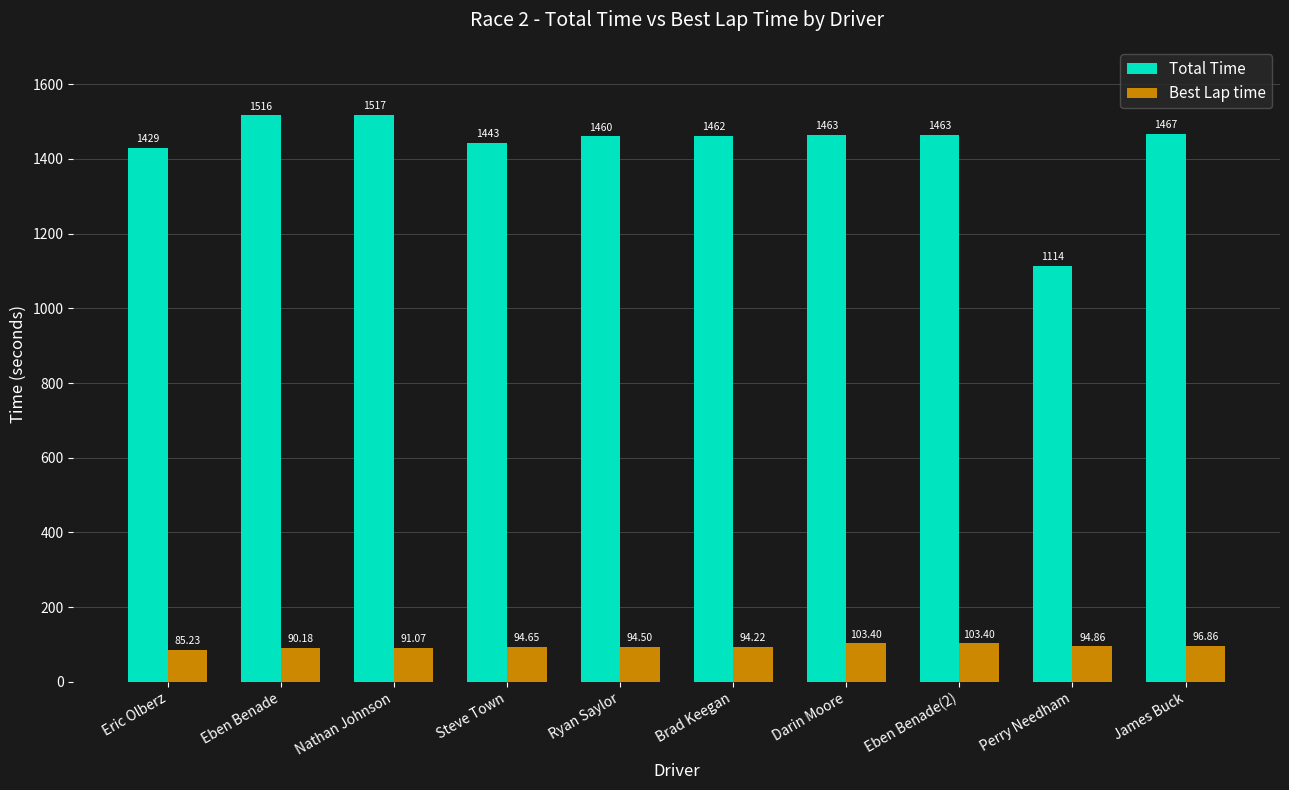

What is the label of the 9th bar from the right?

Eben Benade